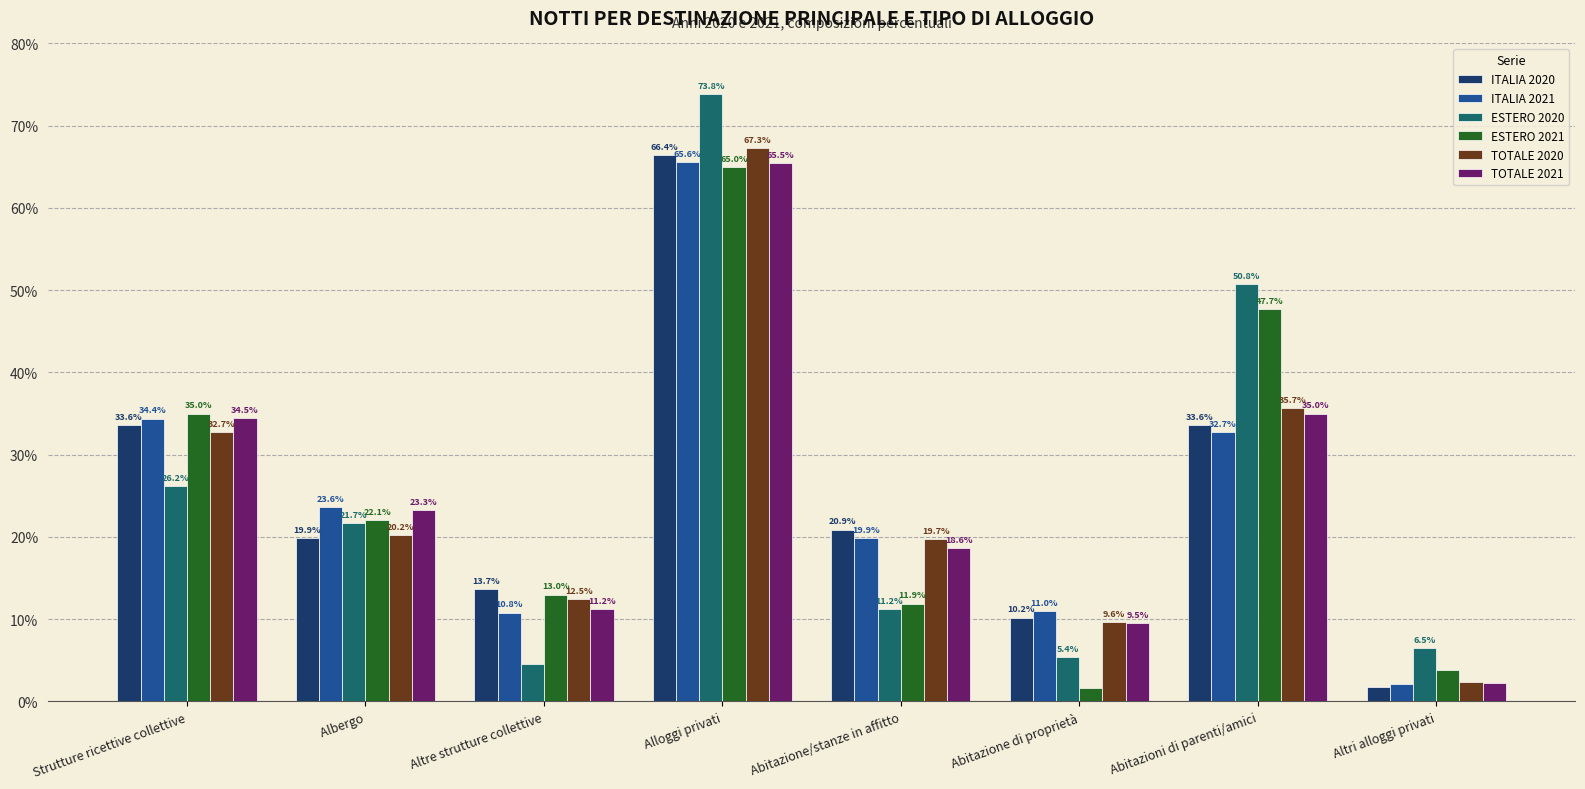

What is the value of the ITALIA 2020 bar at the 4th from the left?

66.4